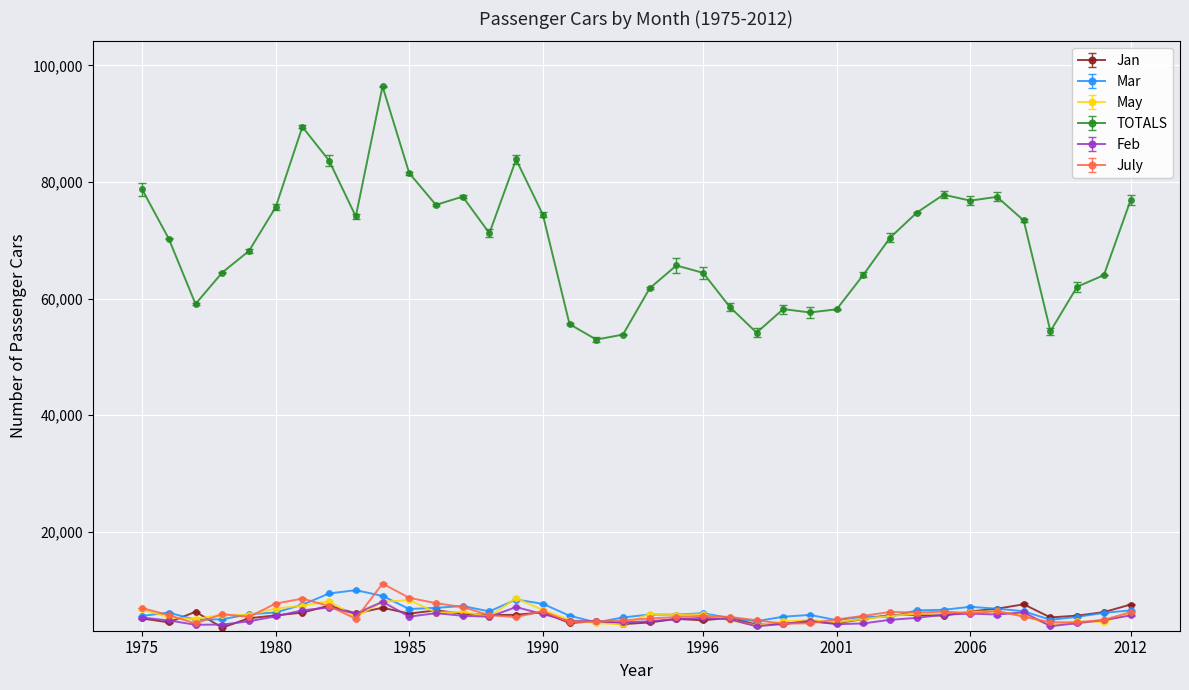

At how many categories does at least one series exceed 27036?

38